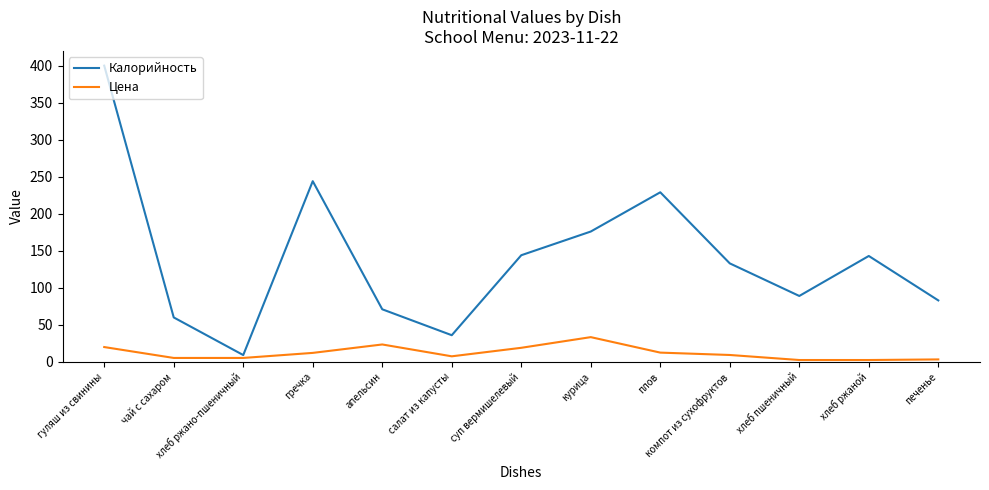

What are all the series names shown in the legend?

Калорийность, Цена